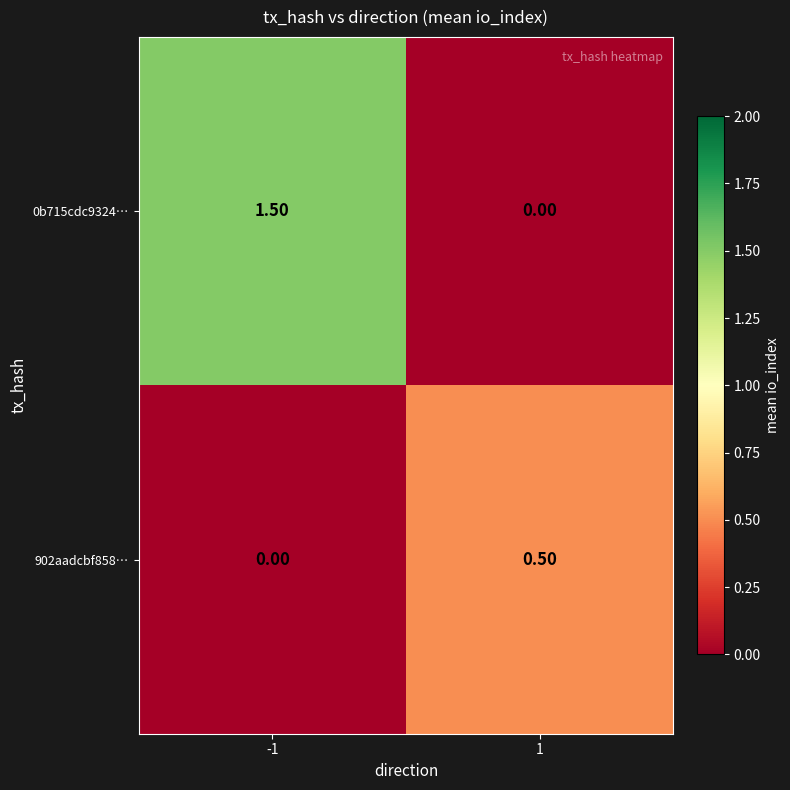

What is the total value across all series at 1?

0.5